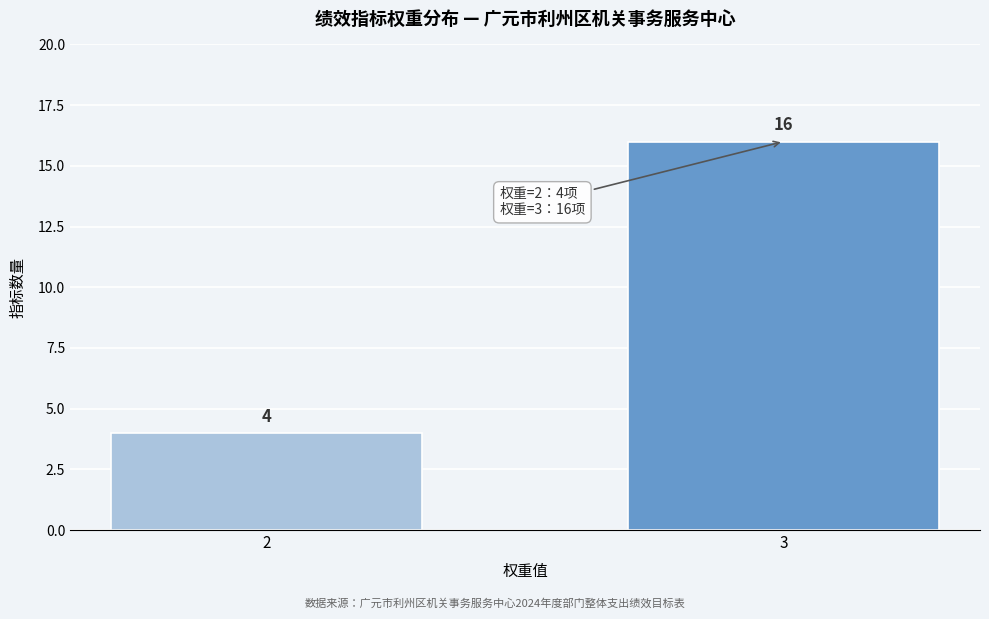

Reading left to right, list all the values displayed in this chart.

2=4	3=16